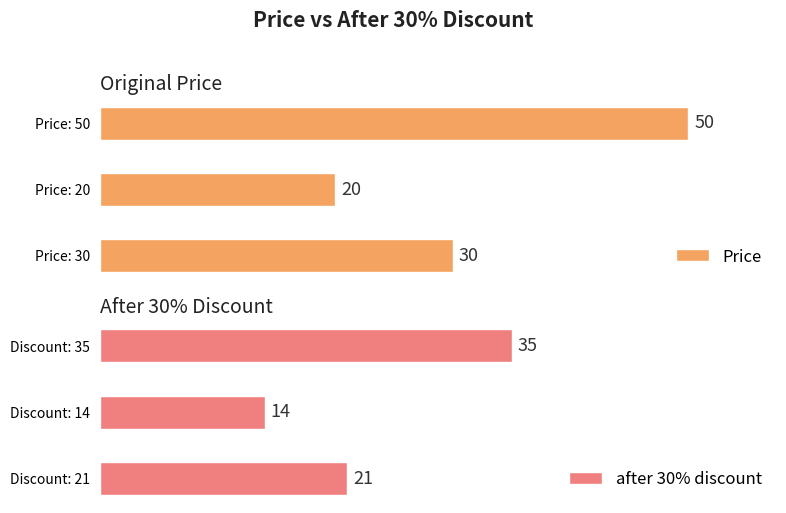

Which series has the largest total across all categories?

Price